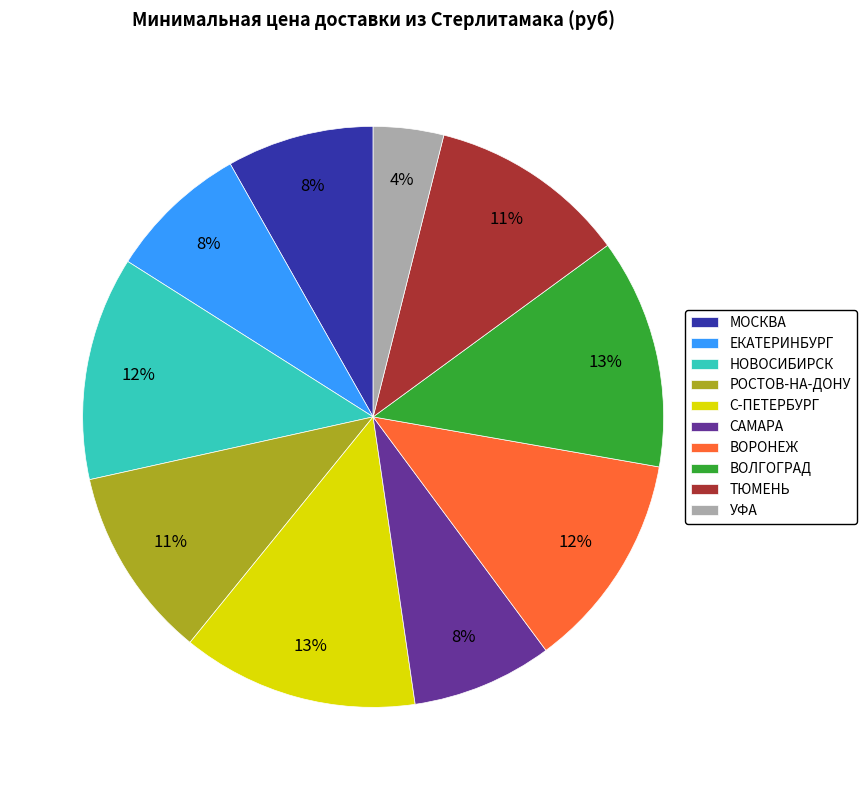

Between УФА and МОСКВА, which is larger?

МОСКВА